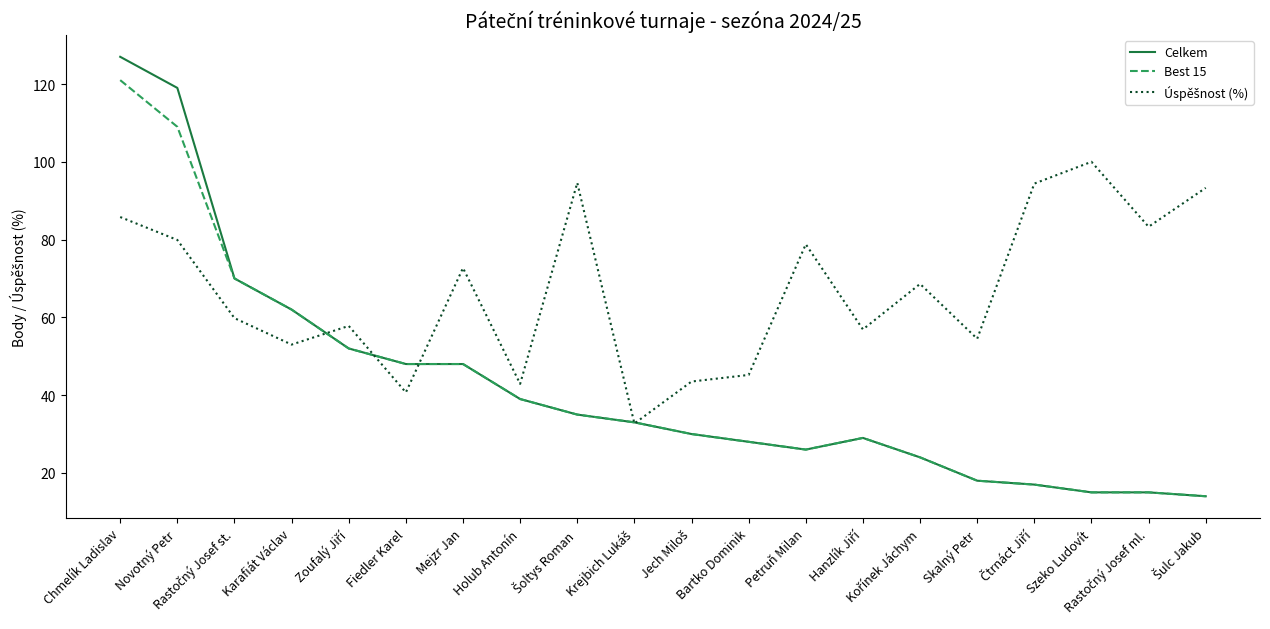

True or false: Best 15 has a value of 73.9 at Novotný Petr.

False